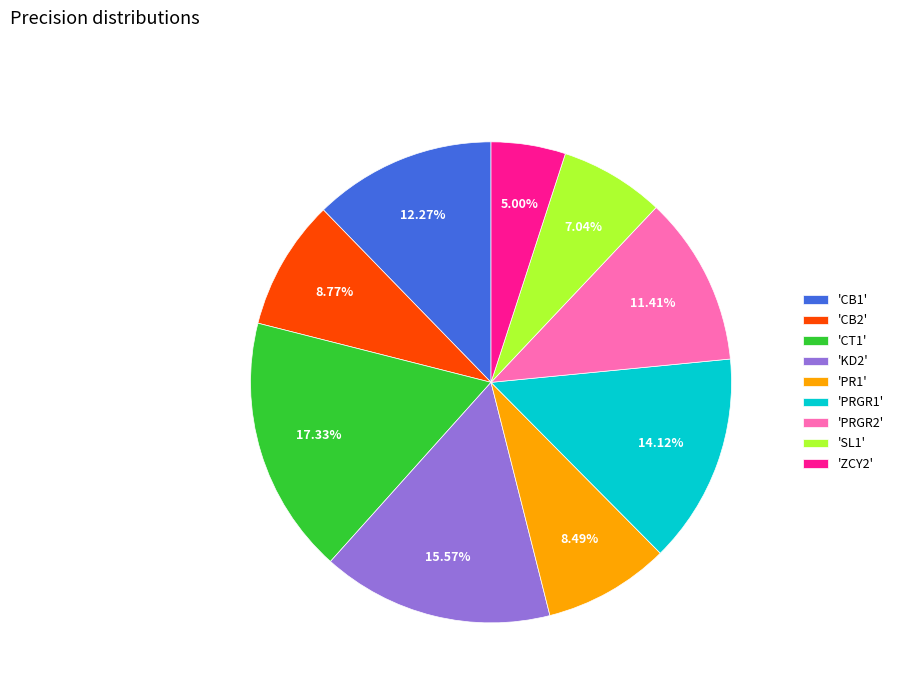

Is 'KD2' the majority of the pie?

No